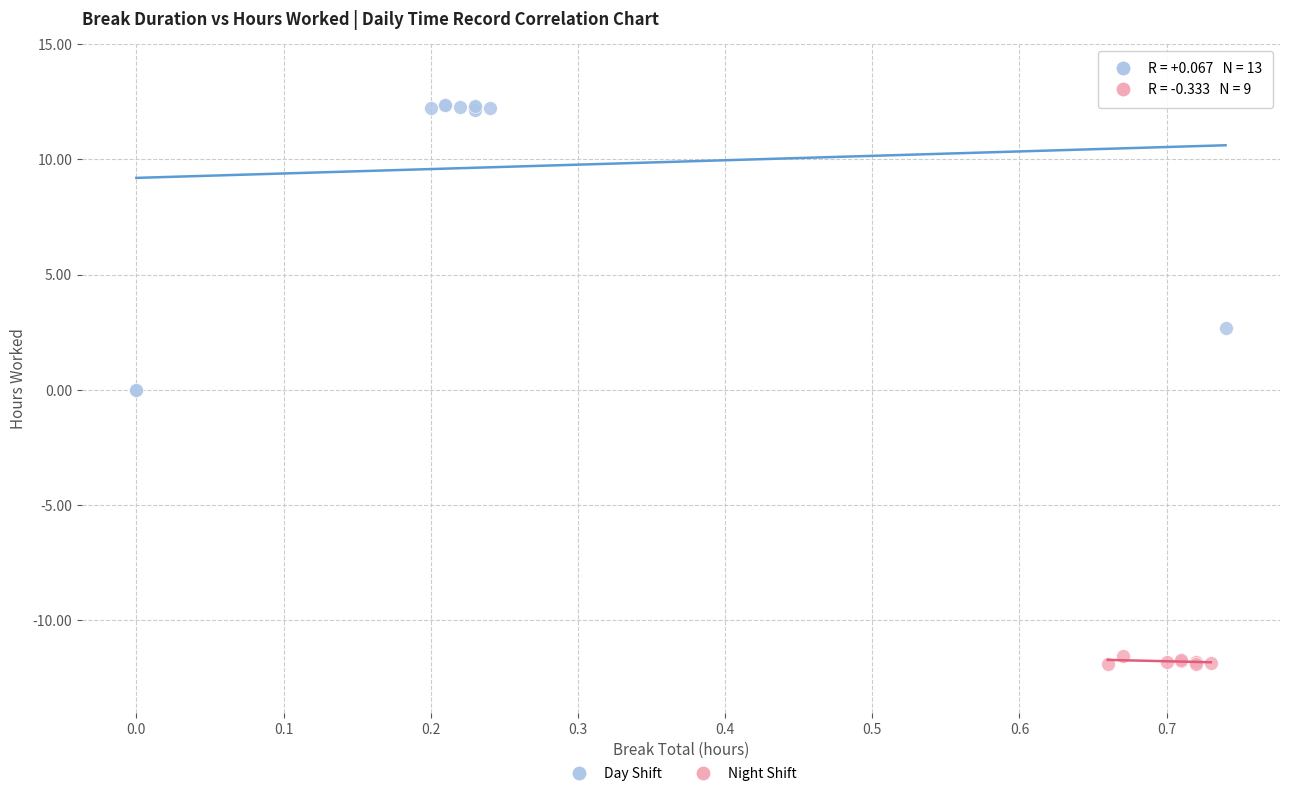

Which series contains the lowest Y value?

Night Shift